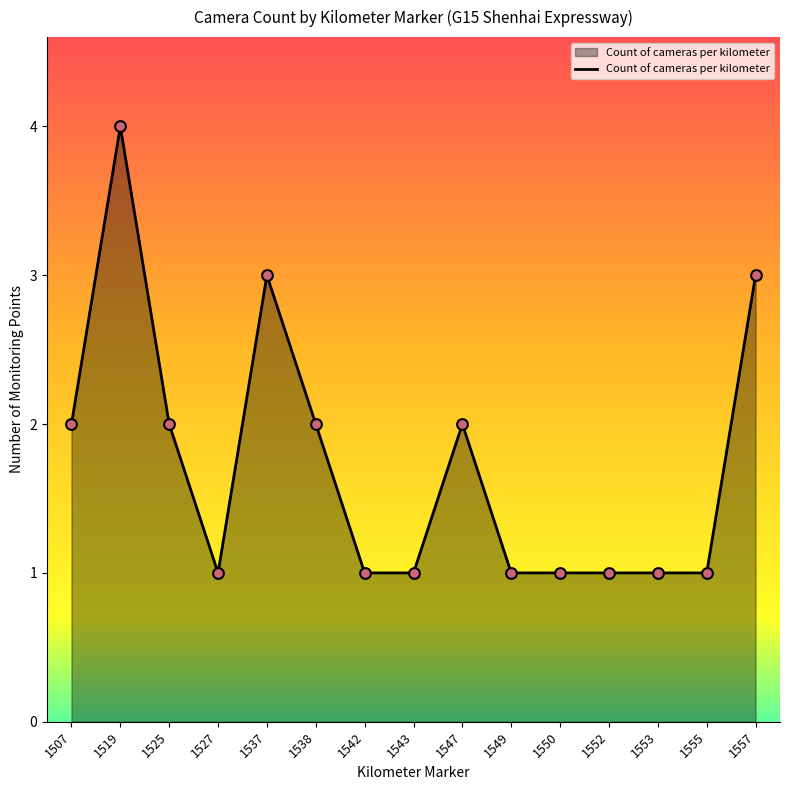

Which has a higher value, 1537 or 1519?

1519